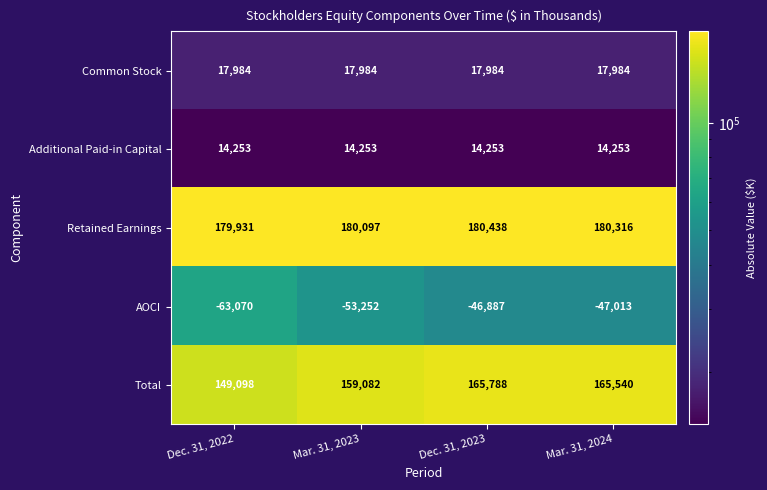

What is the greatest value displayed?

180438